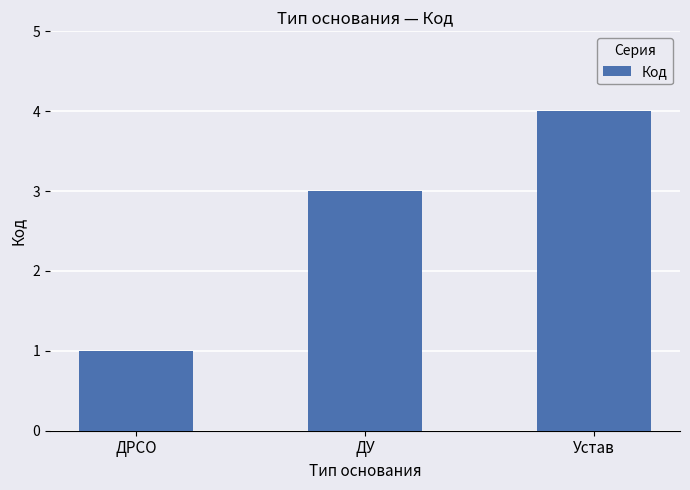

What is the value of the 1st bar from the left?

1